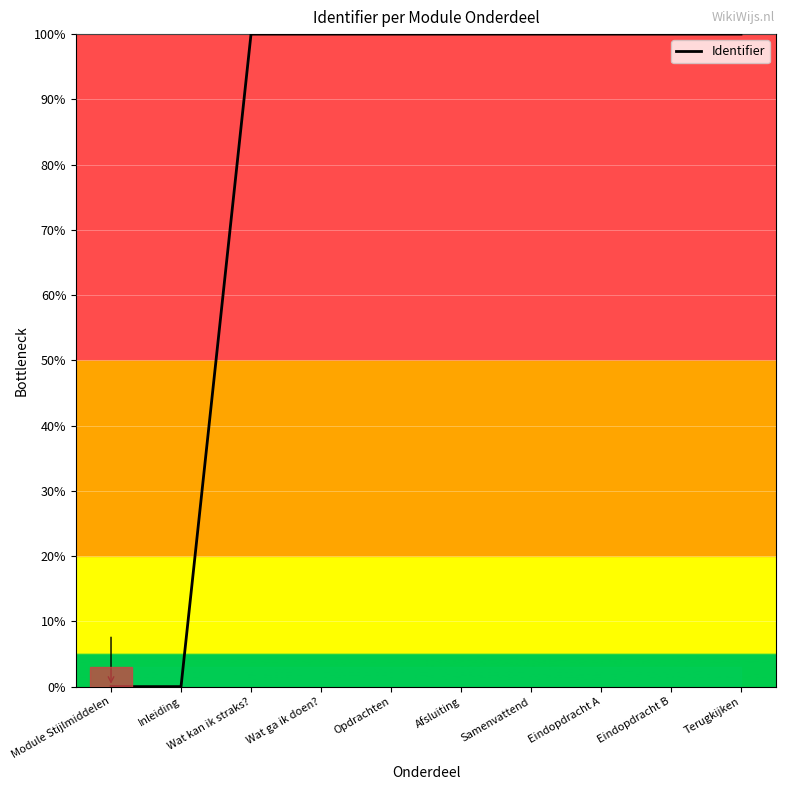

The chart shows a value of 100.0 at Samenvattend. True or false?

True